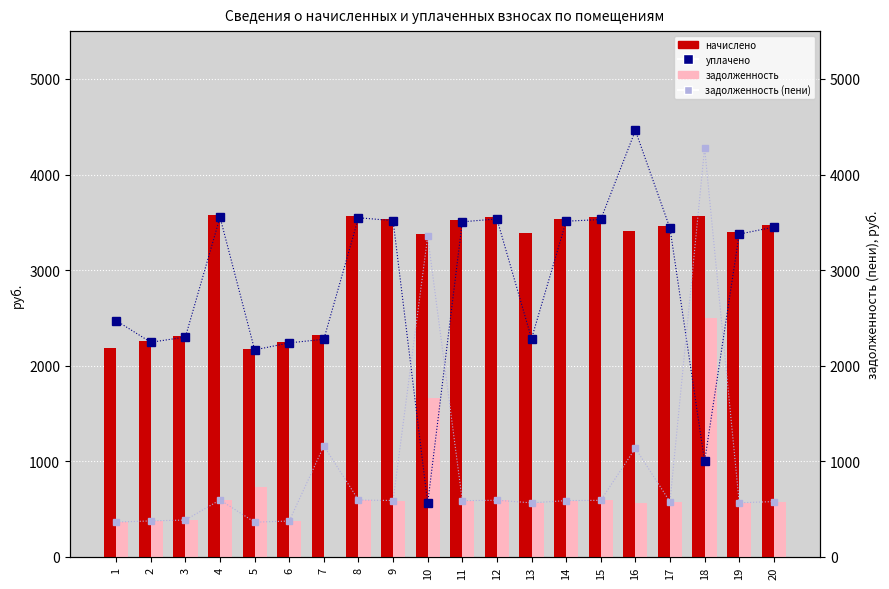

At how many categories does at least one series exceed 1871?

20